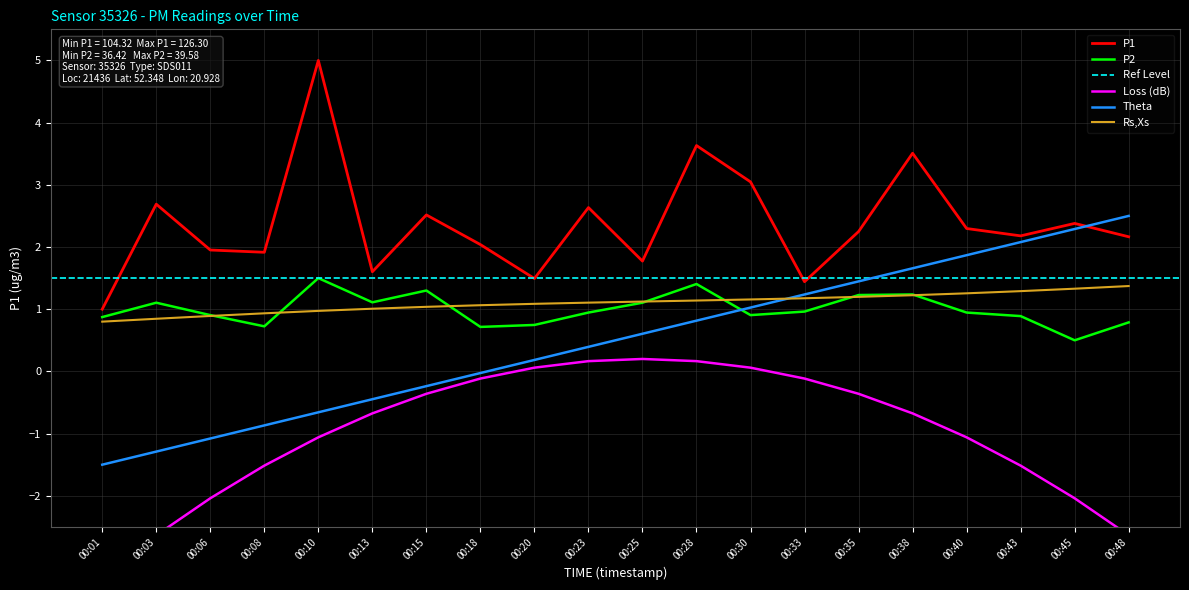

What is the value of the P2 point at the 19th from the left?

0.5